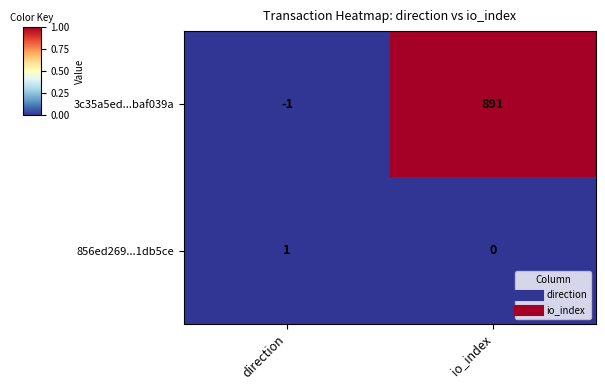

Where is 3c35a5ed...baf039a nearest to the value 445?

direction